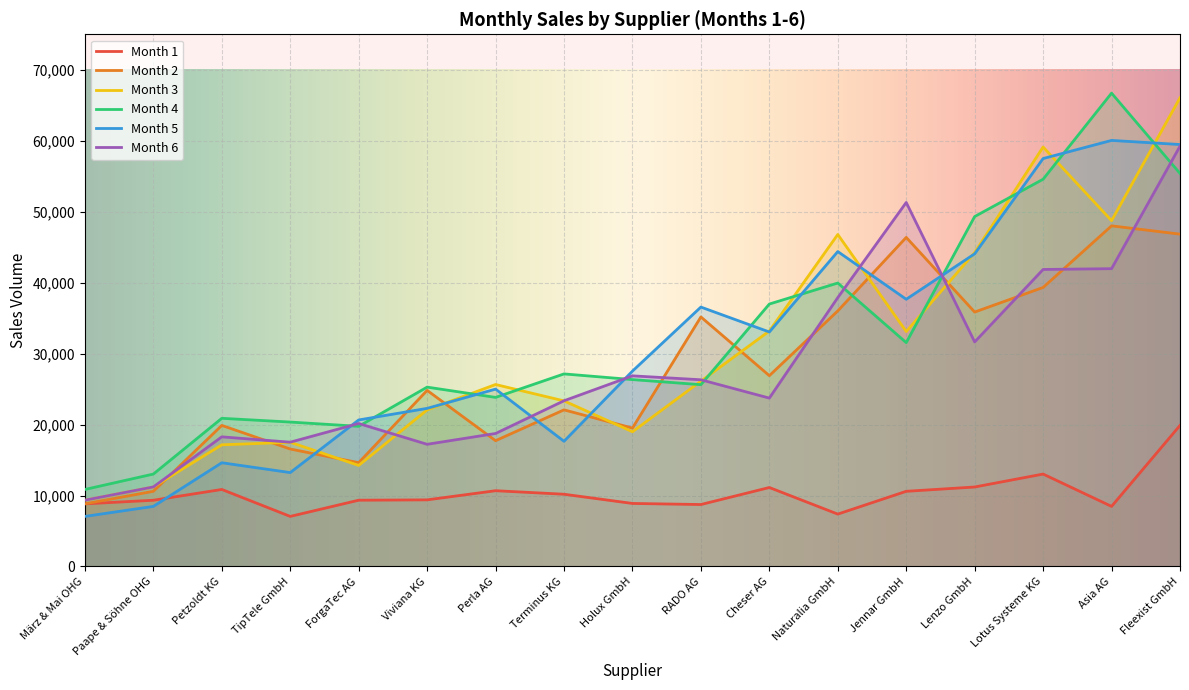

The 5 series shows 36558 at RADO AG. True or false?

True